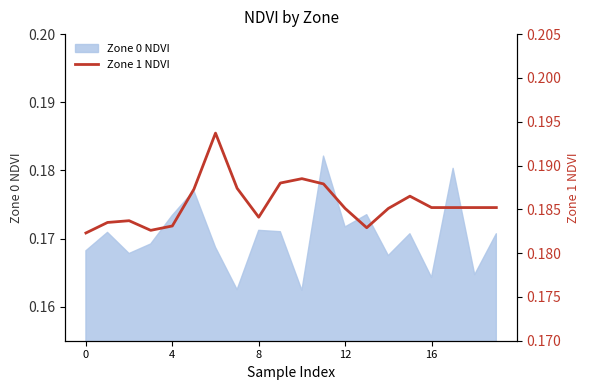

How many lines are shown in the chart?

1